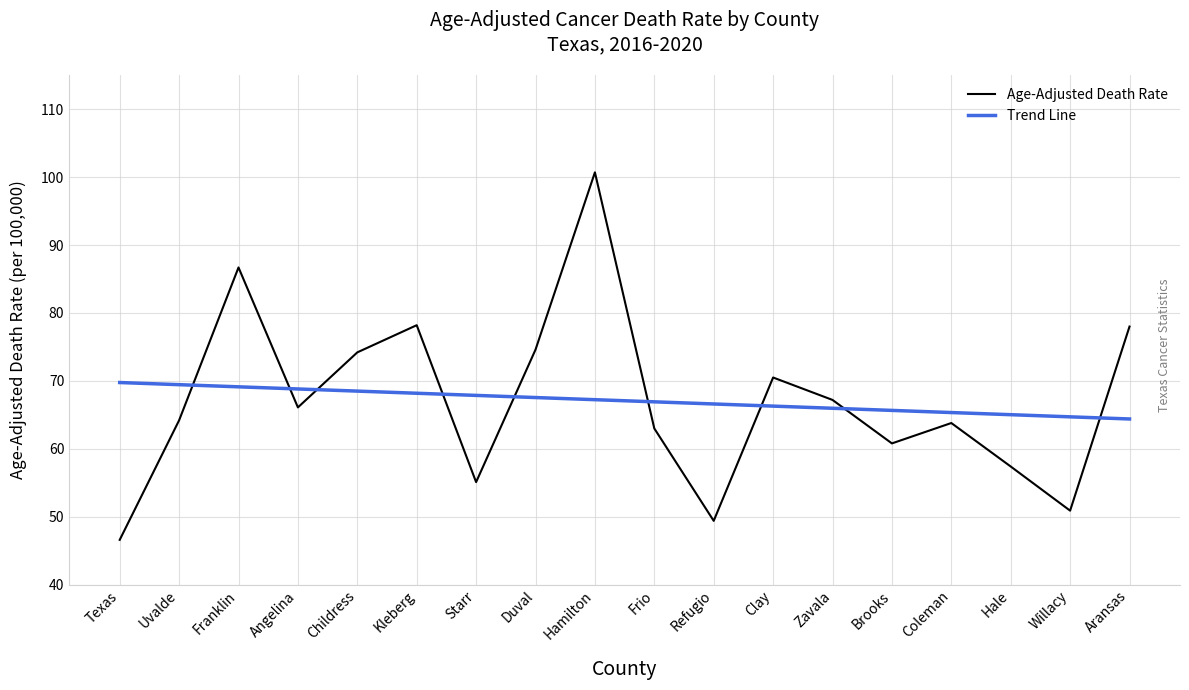

How many intersections are there between Age-Adjusted Death Rate and Trend Line?

9